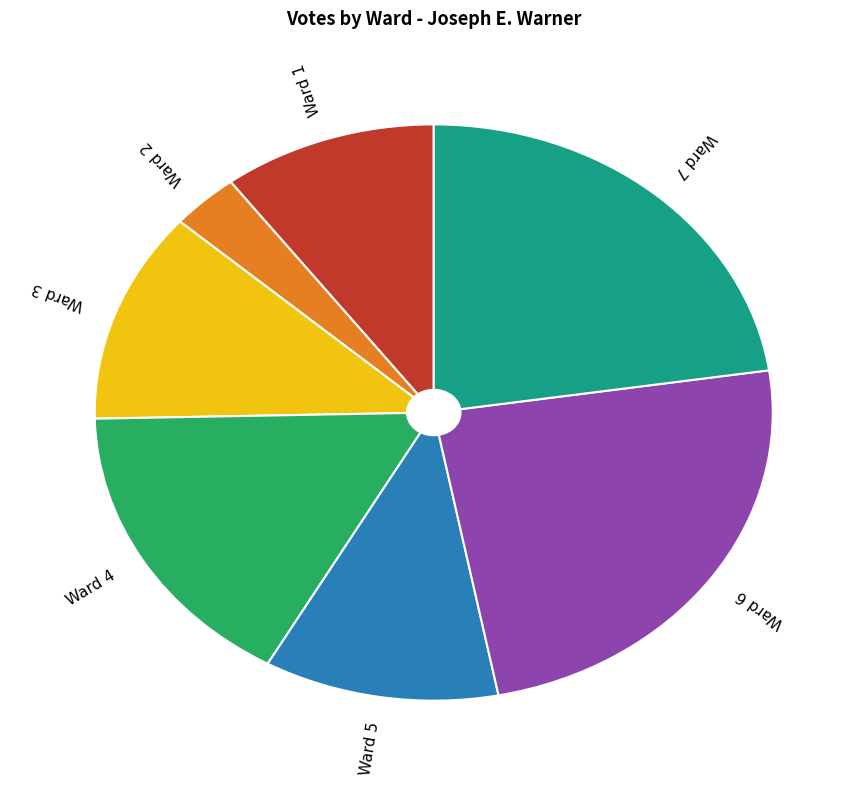

Is there a majority slice in this chart?

No